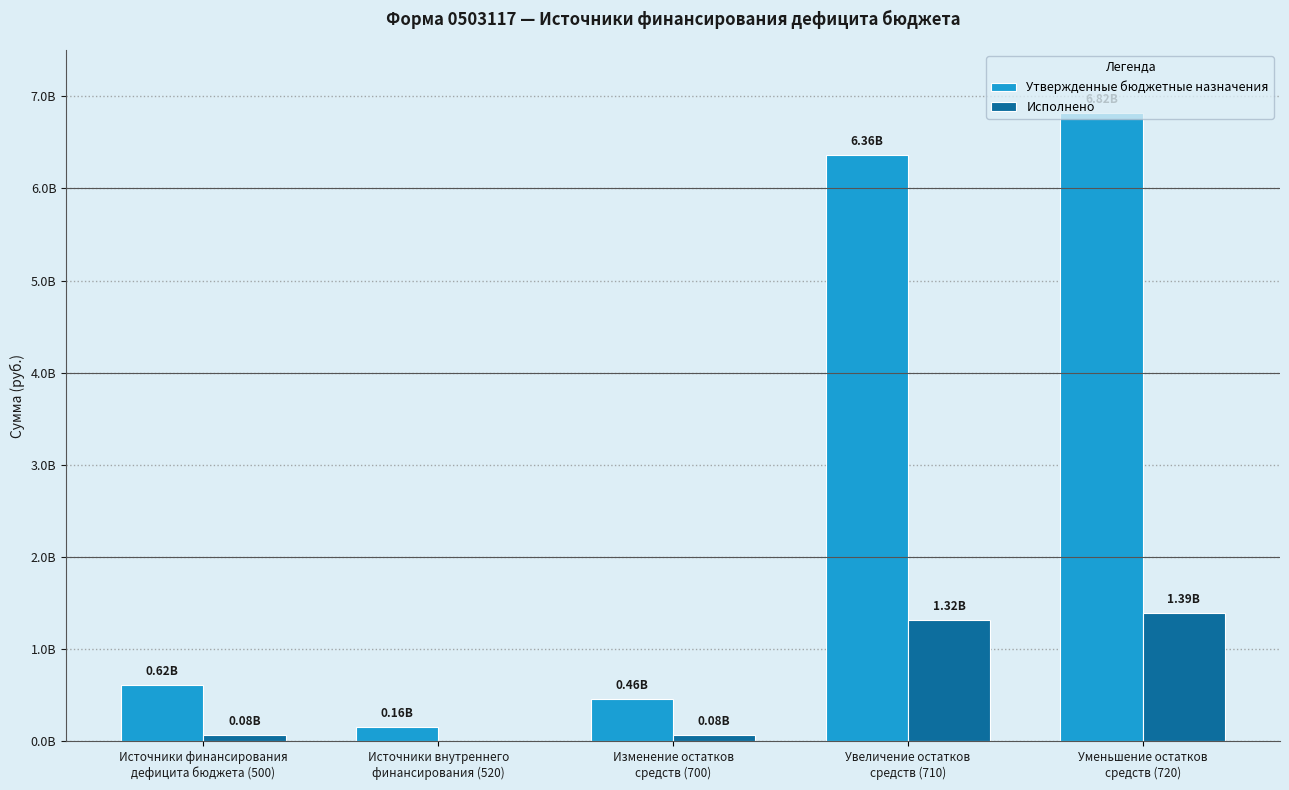

What is the value of the Утвержденные бюджетные назначения bar at the 3rd from the left?

457520518.0